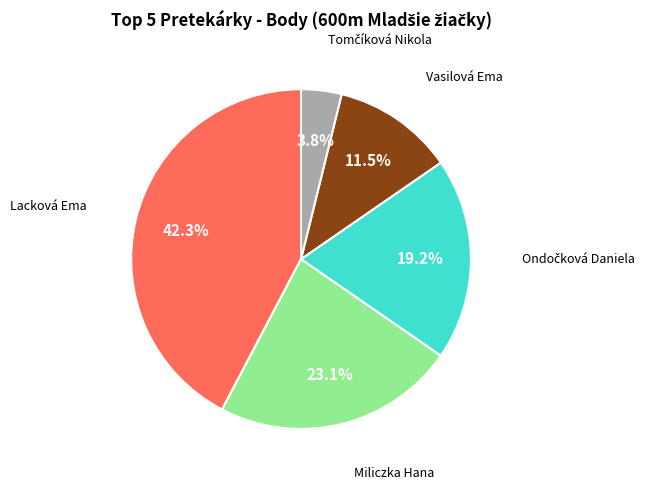

Count the number of slices in the pie.

5